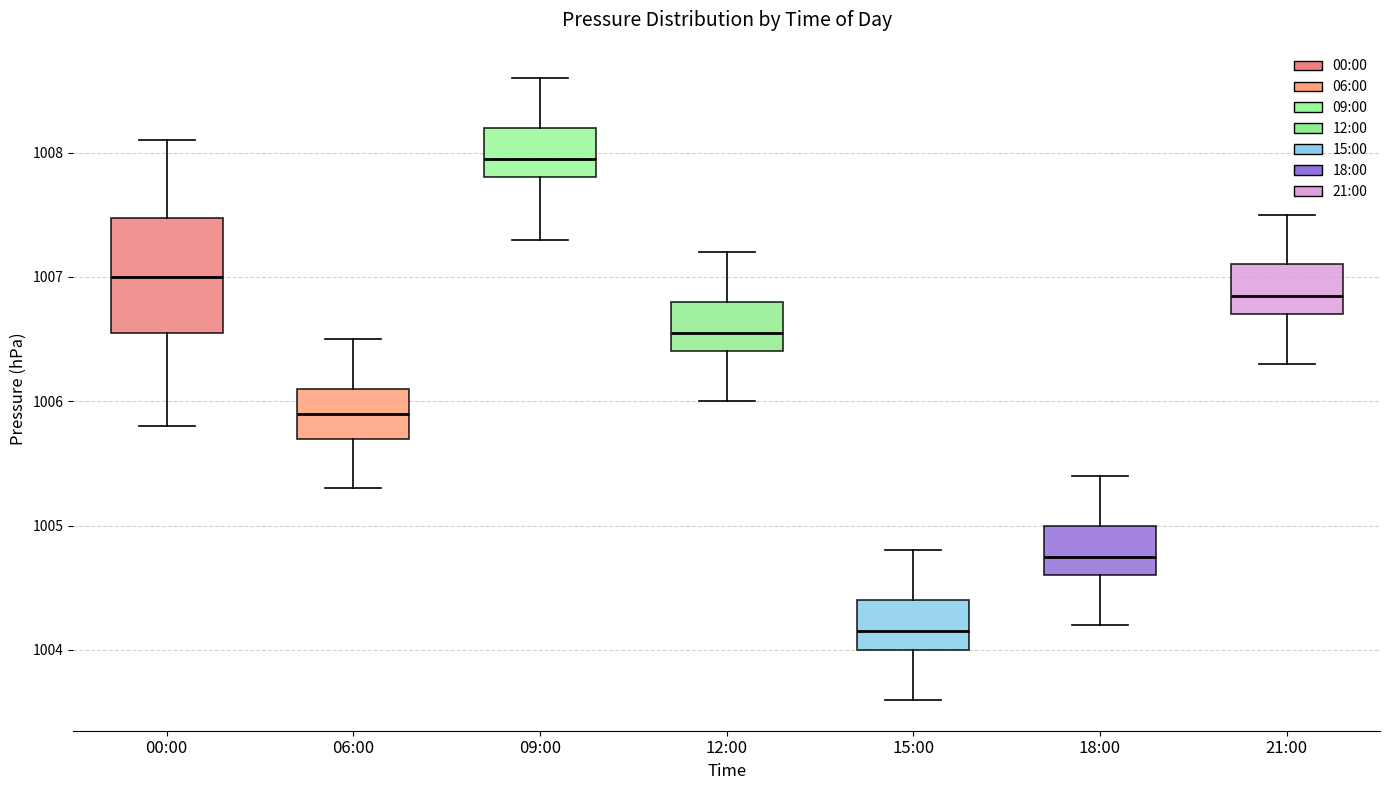

Reading left to right, transcribe this box plot: for each box, give where its median line is, the range the box spans, and where its two whiskers end, as read against the y-axis. The values are not printed on the chart, so give them approximately, as read against the axis.

00:00: median 1007.0, box 1006.6 to 1007.5, whiskers 1005.8 to 1008.1
06:00: median 1005.9, box 1005.7 to 1006.1, whiskers 1005.3 to 1006.5
09:00: median 1008.0, box 1007.8 to 1008.2, whiskers 1007.3 to 1008.6
12:00: median 1006.6, box 1006.4 to 1006.8, whiskers 1006.0 to 1007.2
15:00: median 1004.2, box 1004.0 to 1004.4, whiskers 1003.6 to 1004.8
18:00: median 1004.8, box 1004.6 to 1005.0, whiskers 1004.2 to 1005.4
21:00: median 1006.9, box 1006.7 to 1007.1, whiskers 1006.3 to 1007.5